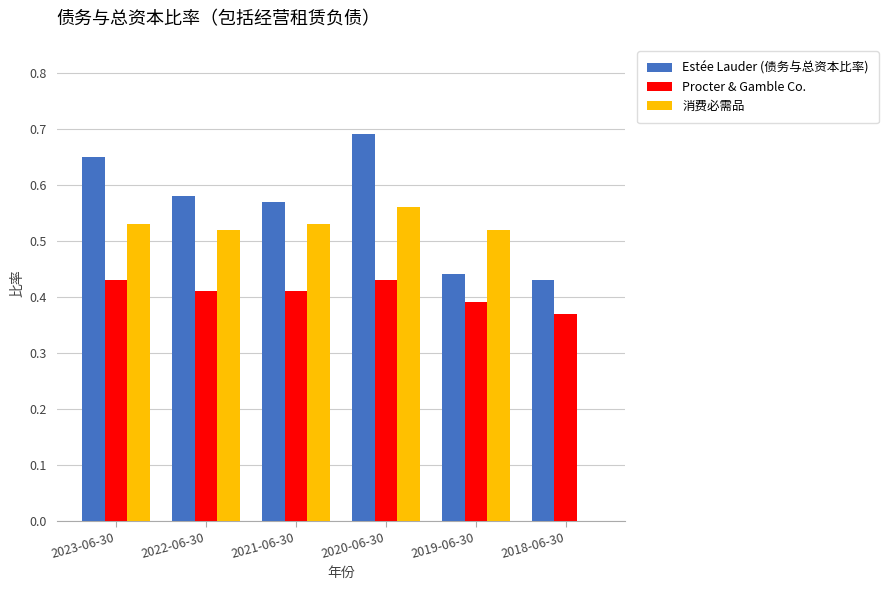

Which series changed the most between 2021-06-30 and 2019-06-30?

Estée Lauder (债务与总资本比率)